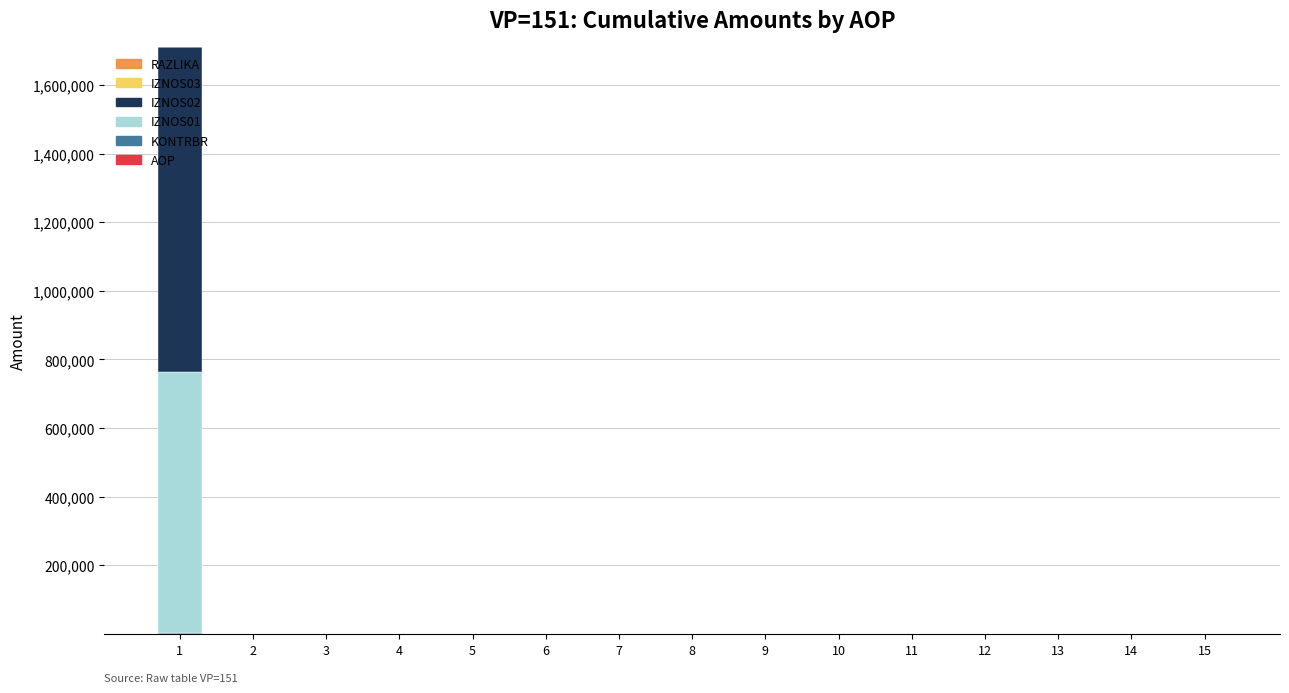

What is the average value of the KONTRBR series?

177.3